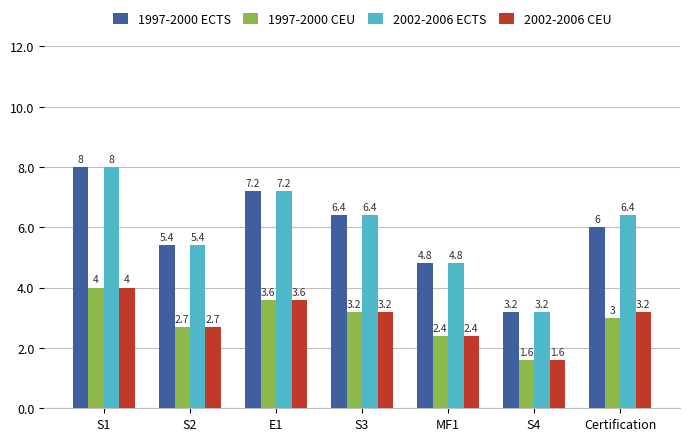

Are the bars grouped side by side (vs. stacked)?

Yes